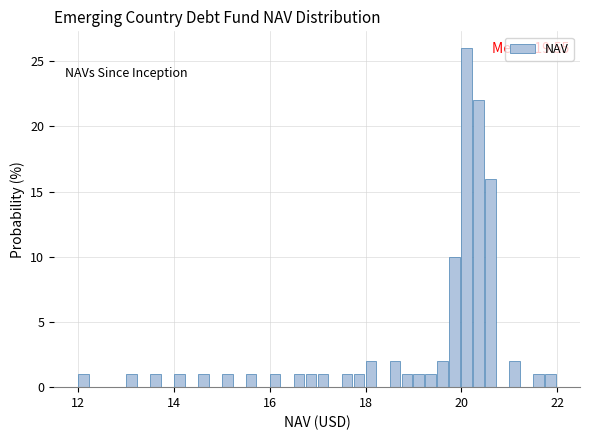

Around what value on the x-axis is the tallest bar? Give the approximate position of its centre, as read against the axis.

20.2